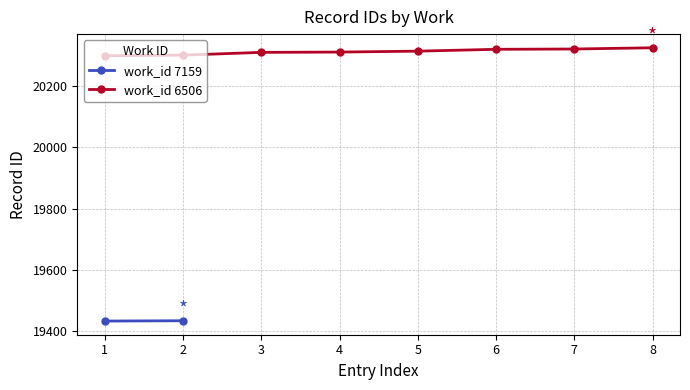

What is the minimum value for work_id 6506?

20299